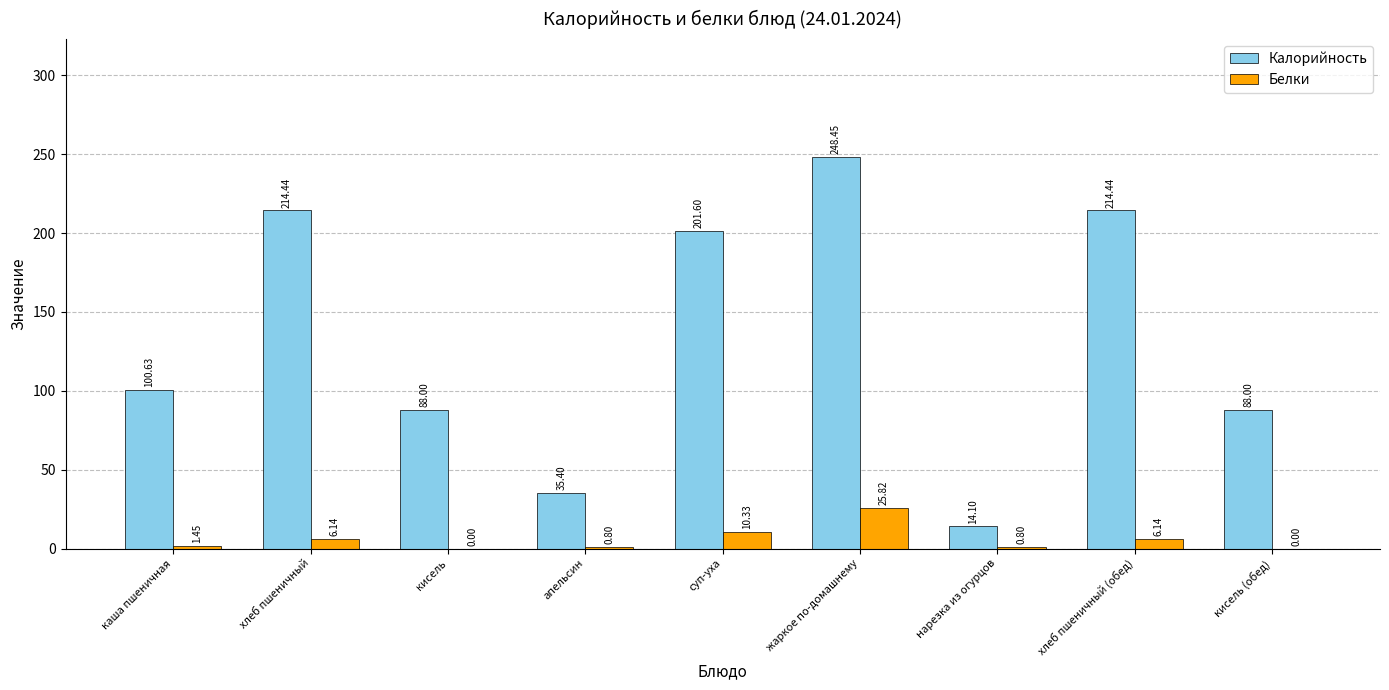

How many categories are shown in the chart?

9